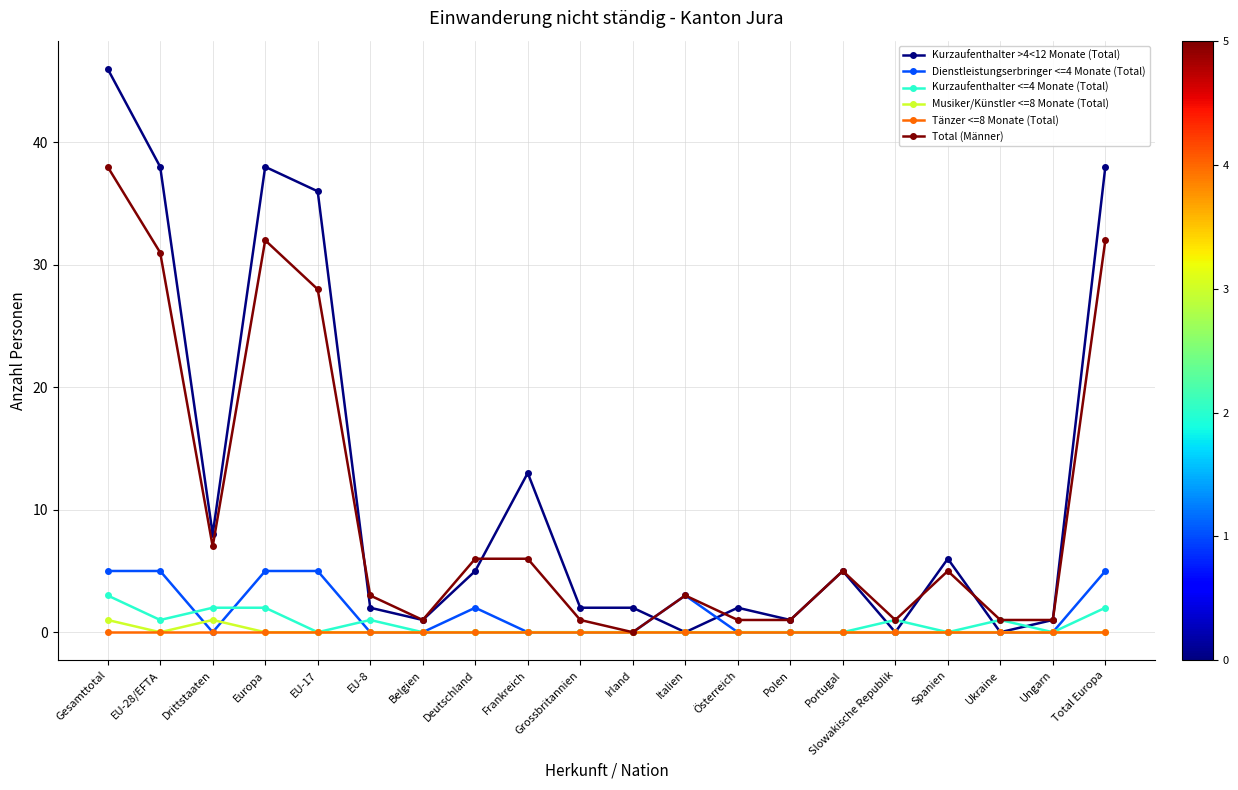

Where is the first local maximum for Total (Männer)?

Europa